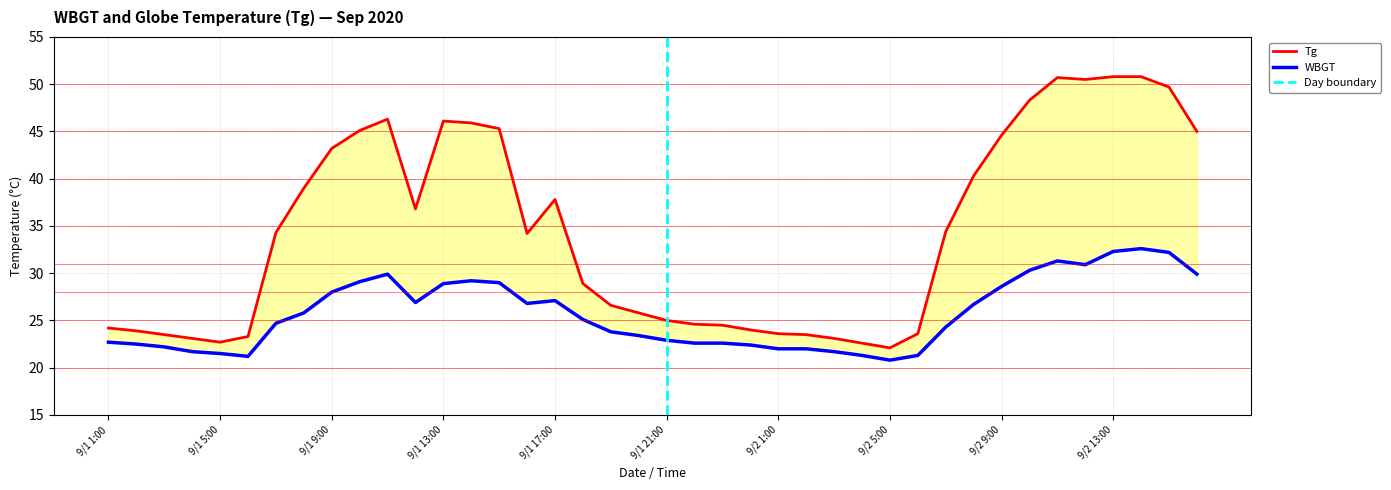

How many lines are shown in the chart?

2